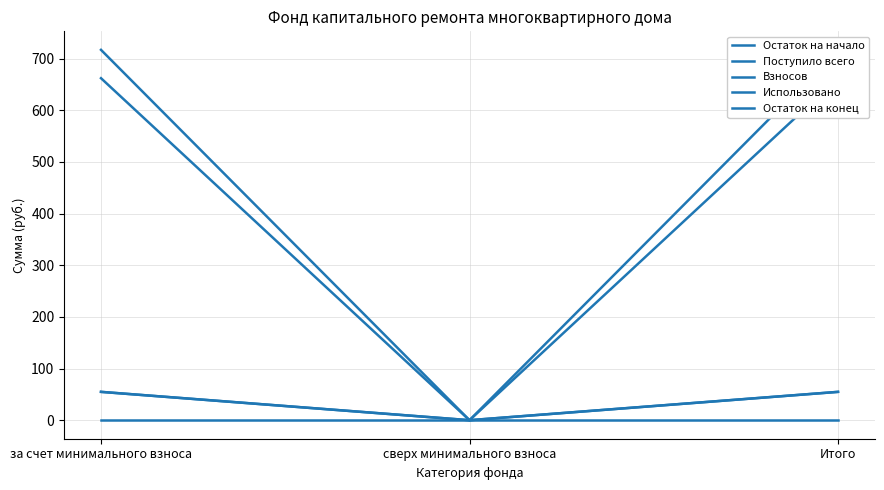

What position from the right is Итого?

1